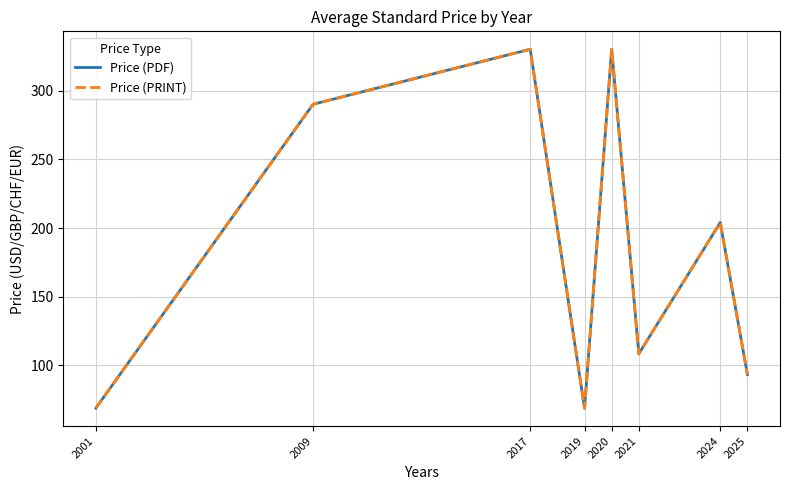

Does the chart have visible grid lines?

Yes